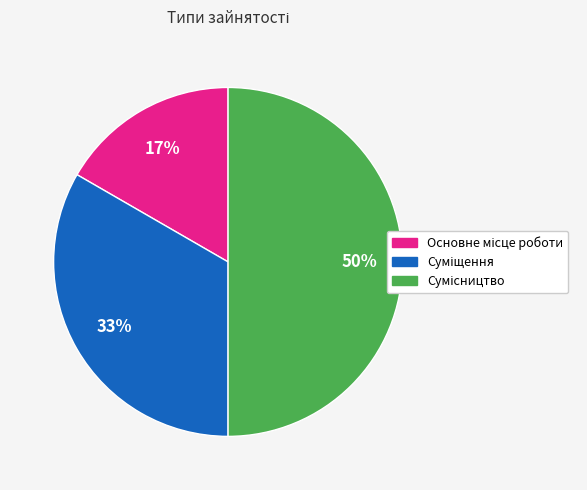

To the nearest percent, what is the difference between the largest and smallest slice percentages?

33%